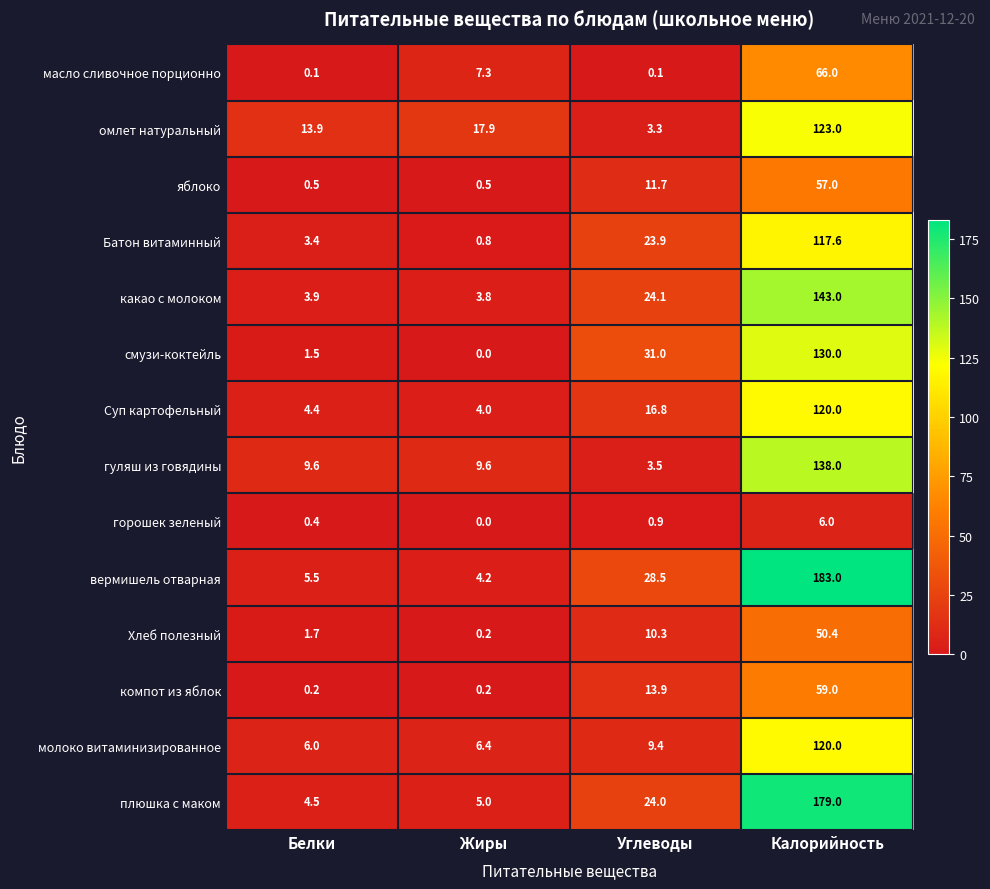

What is the sum of the какао с молоком values at Жиры and Белки?

7.7